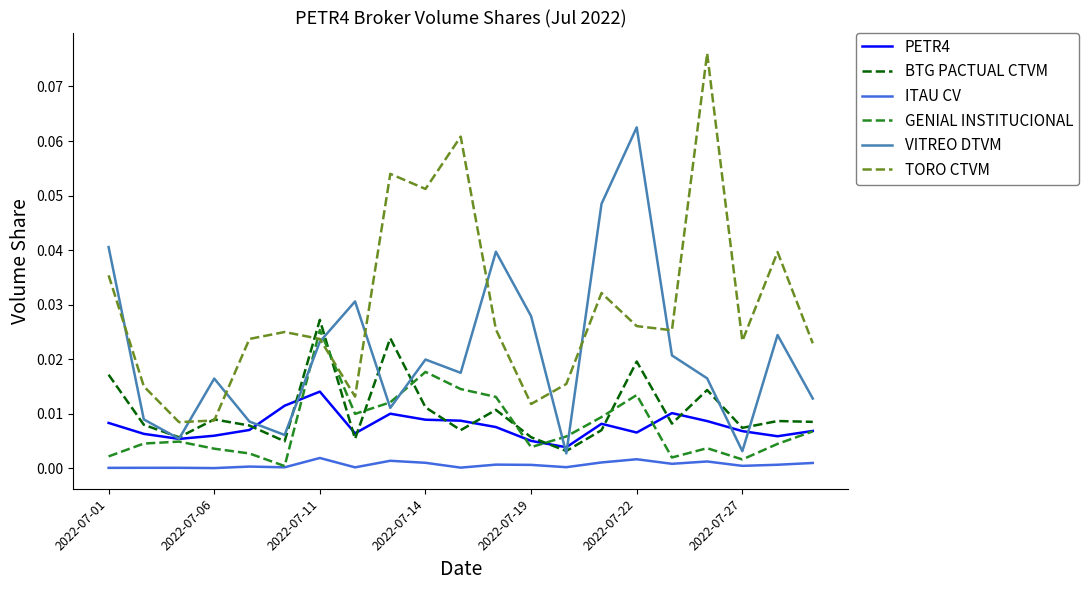

Which series has the largest total across all categories?

TORO CTVM